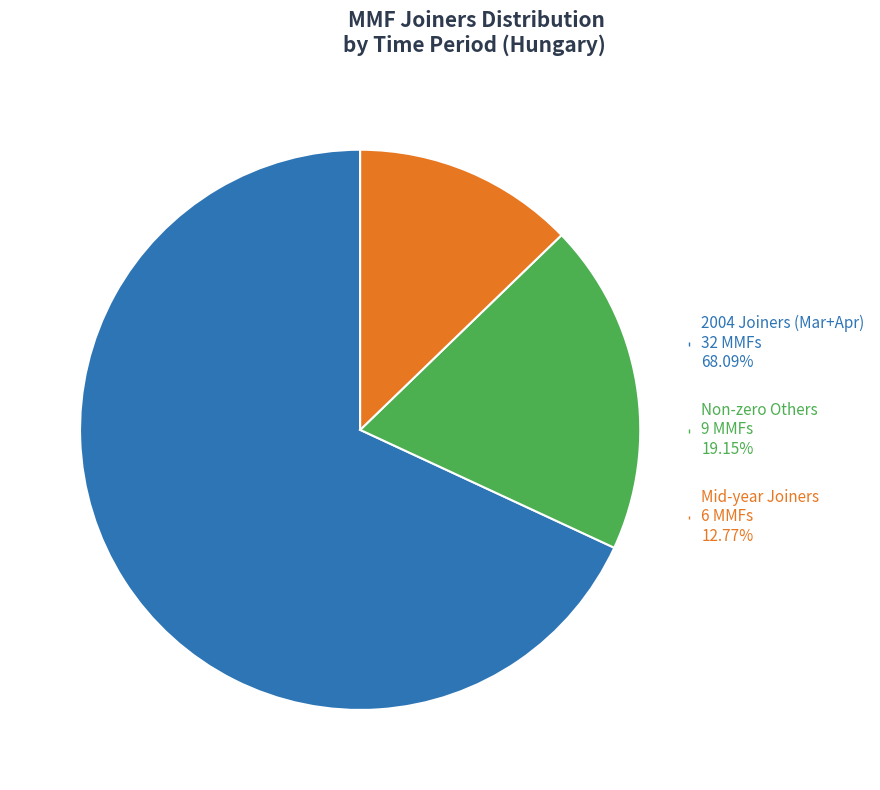

Is there any slice that represents more than half of the pie?

Yes